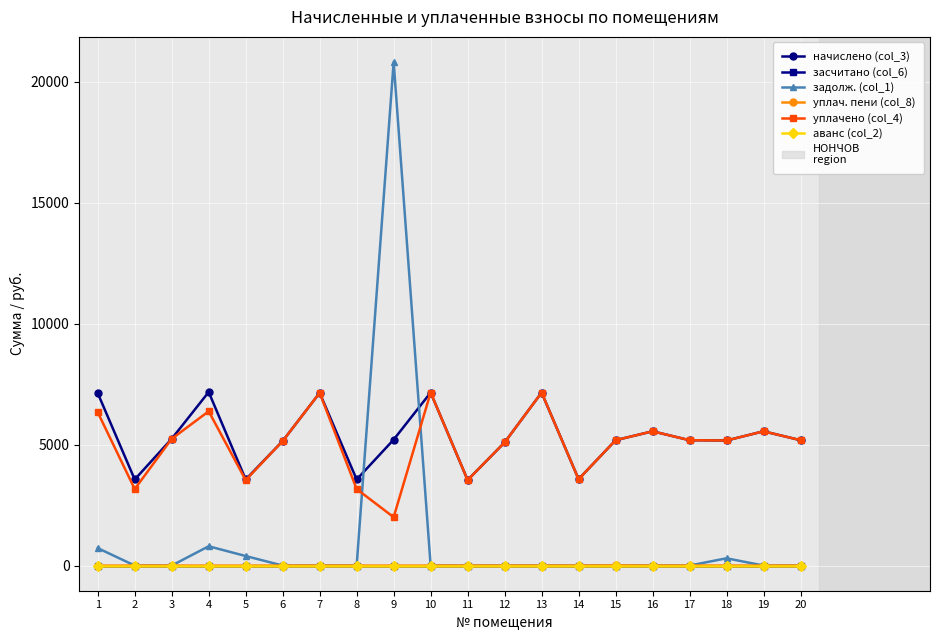

At which label does уплачено (col_4) reach its minimum?

9